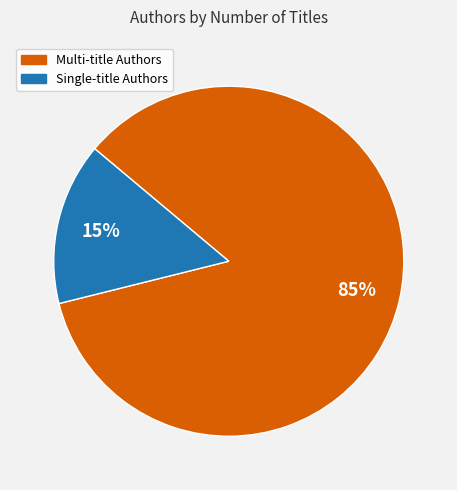

How many slices are in this pie chart?

2